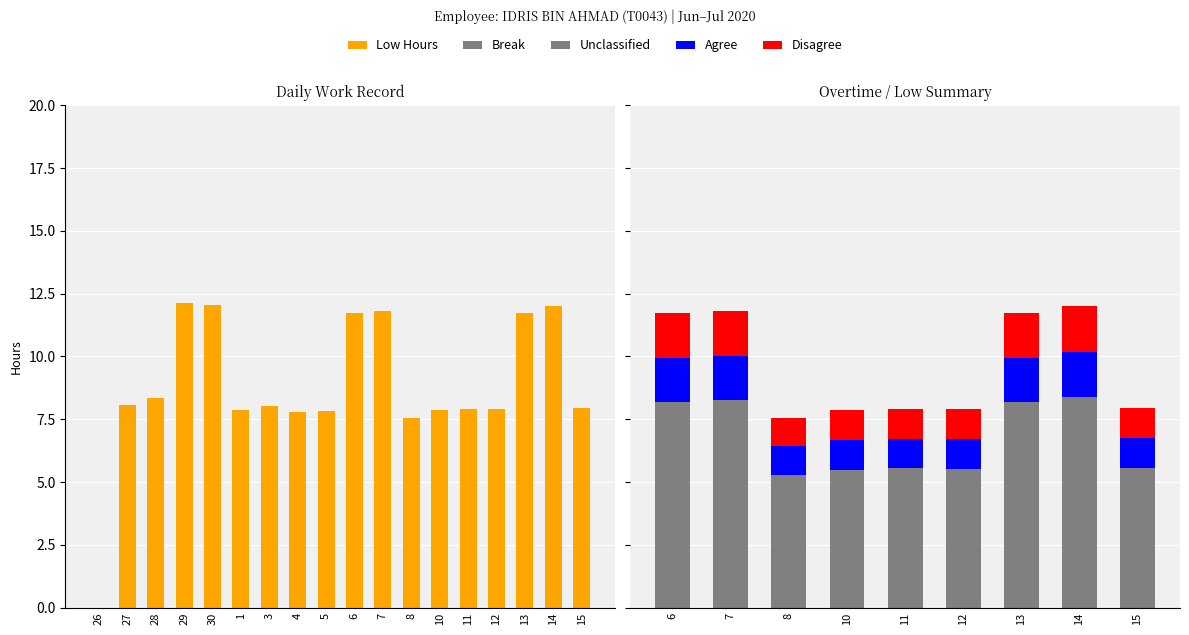

Where does the data first go above 8?

27